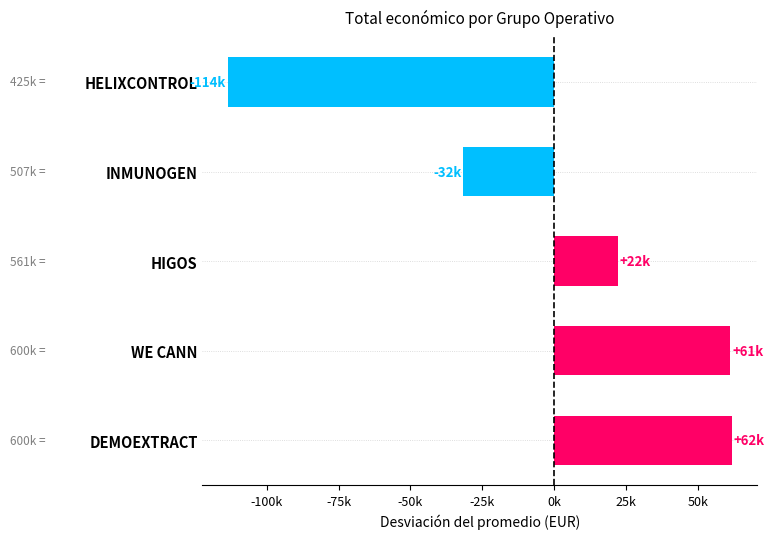

Are the bars horizontal?

Yes